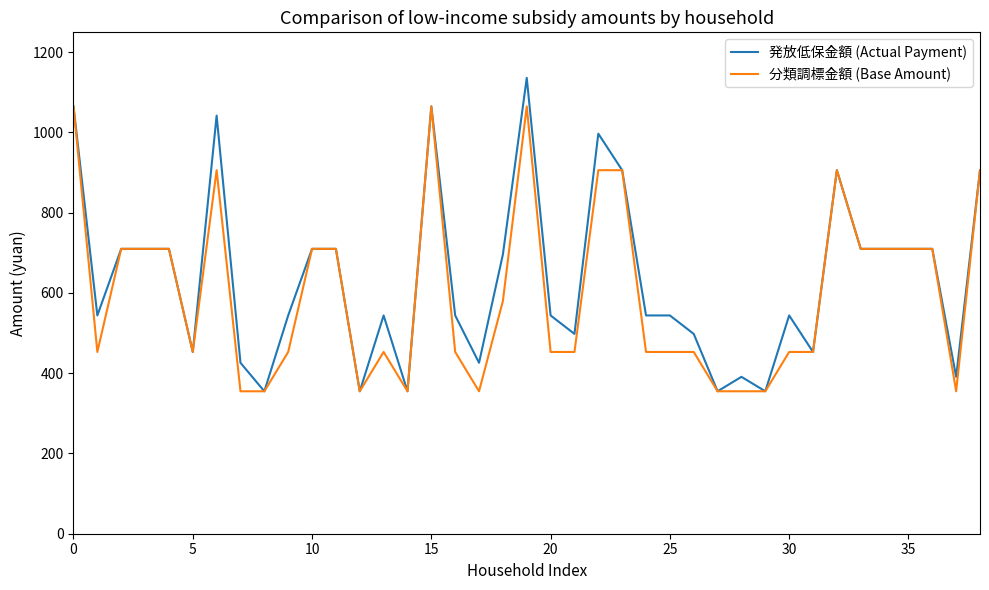

Rank the series by their maximum value, from highest to lowest.

発放低保金額 (Actual Payment), 分類調標金額 (Base Amount)